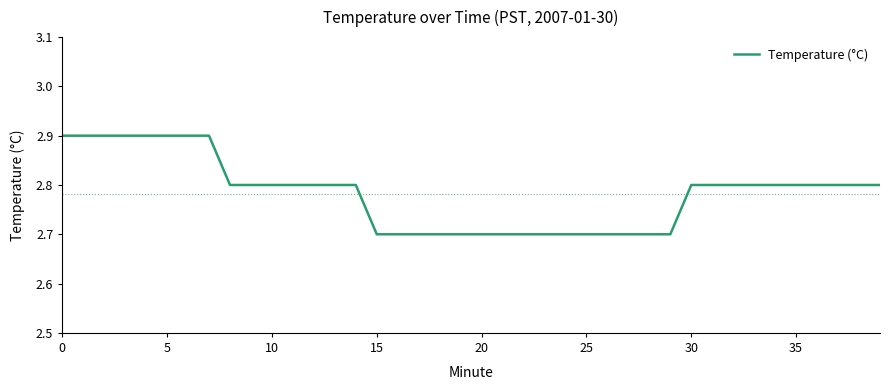

Does the chart display data point markers on the line(s)?

No